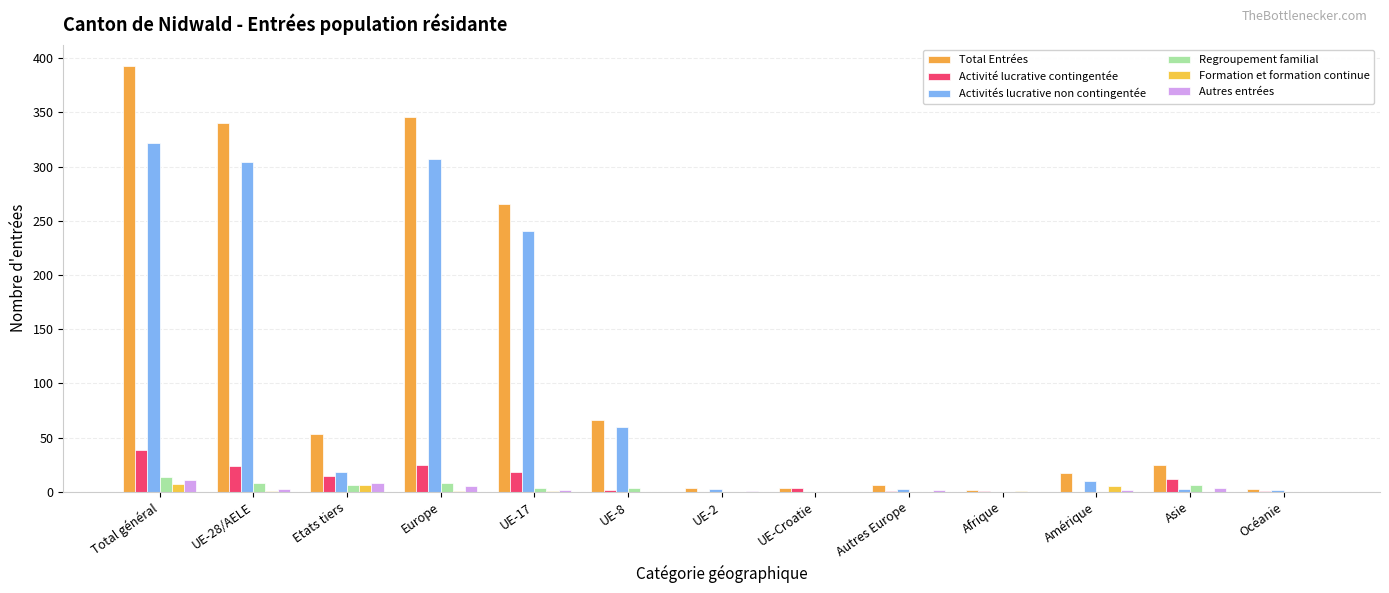

Does the chart contain stacked bars?

No